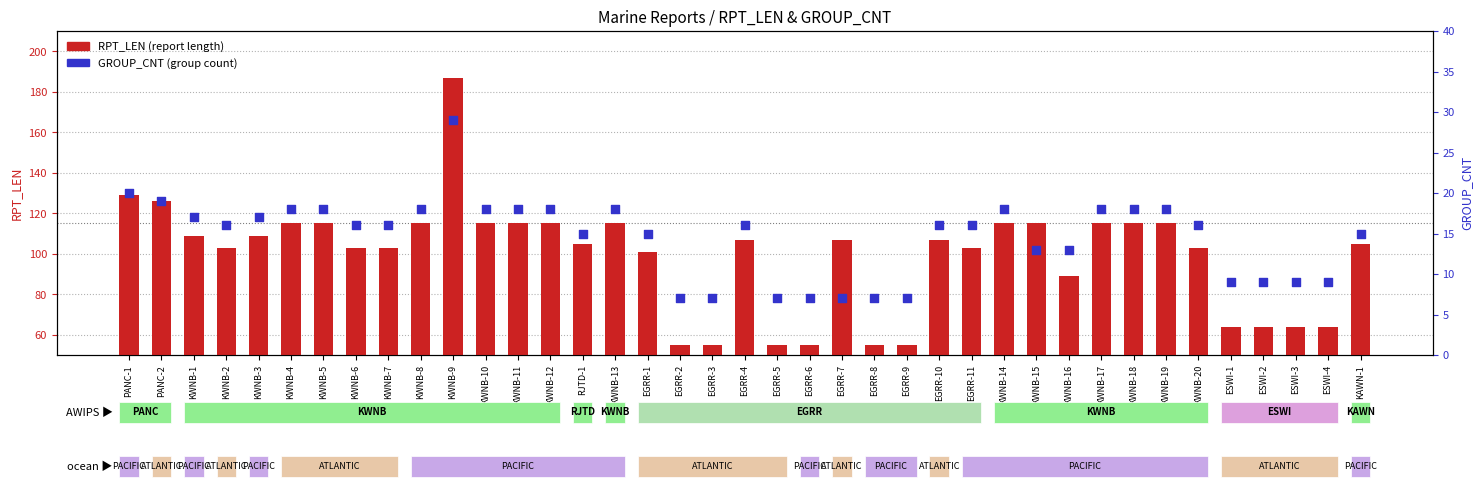

At which category is the sum across all series the highest?

KWNB-9